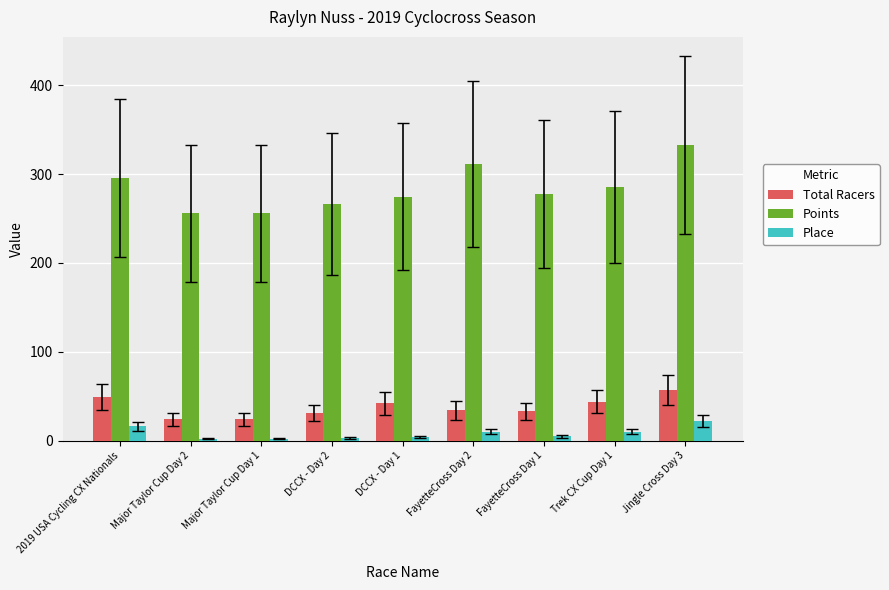

Which series has the widest spread of values?

Points